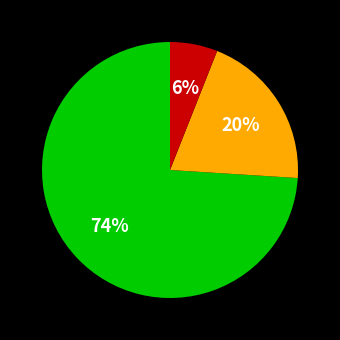

To the nearest percent, what is the average slice percentage?

33%